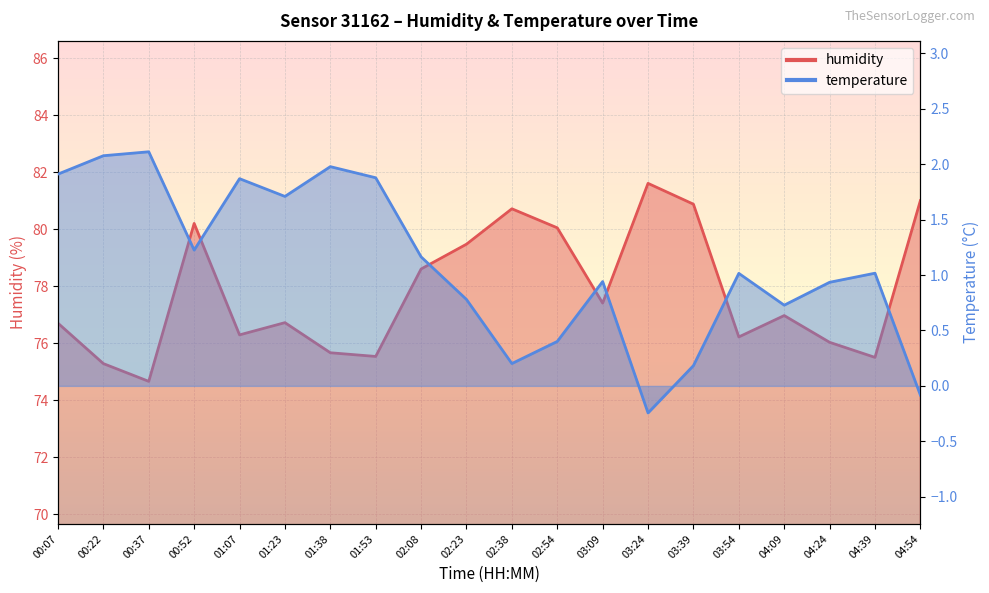

True or false: temperature and humidity cross at least once.

False